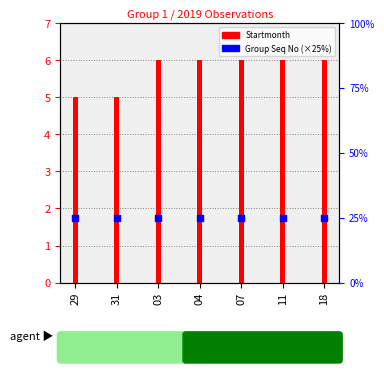

What is the total value across all series at 04?

31